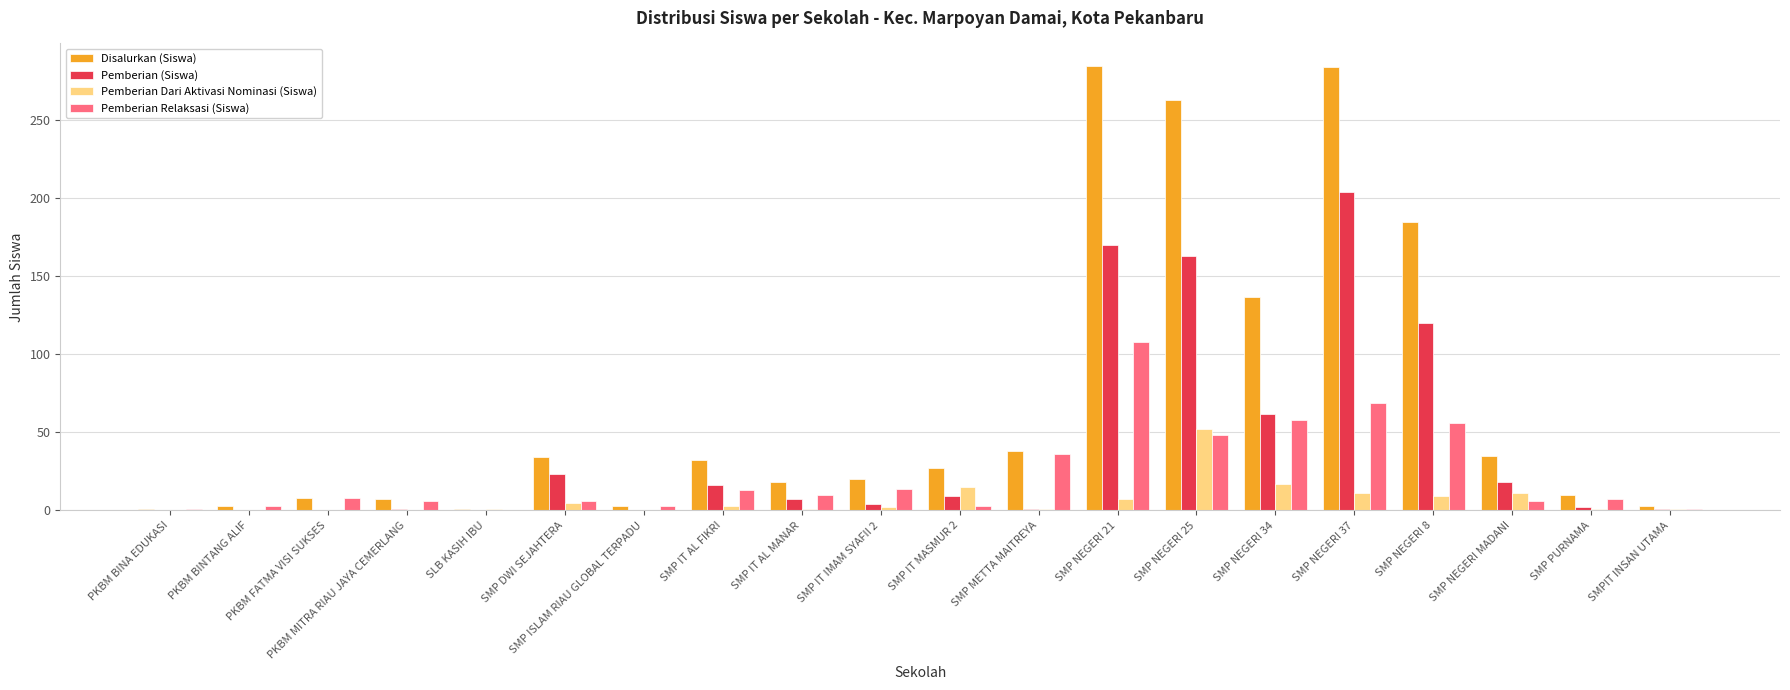

Is it true that Disalurkan (Siswa) equals 92 at SMP NEGERI 8?

False